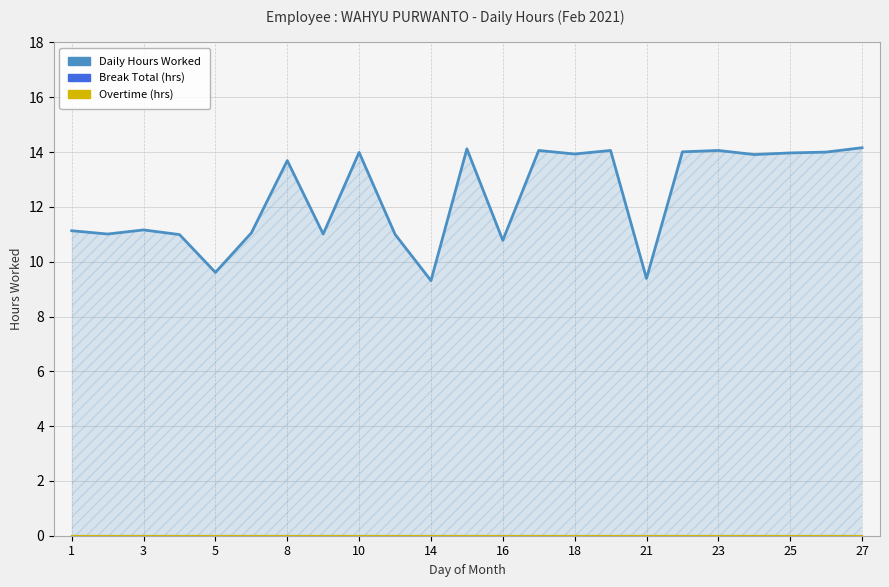

How many lines are shown in the chart?

3